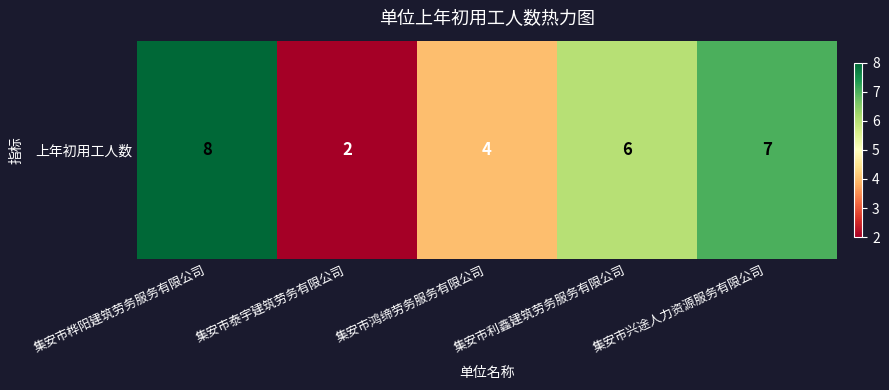

The chart shows a value of 3 at 集安市利鑫建筑劳务服务有限公司. True or false?

False